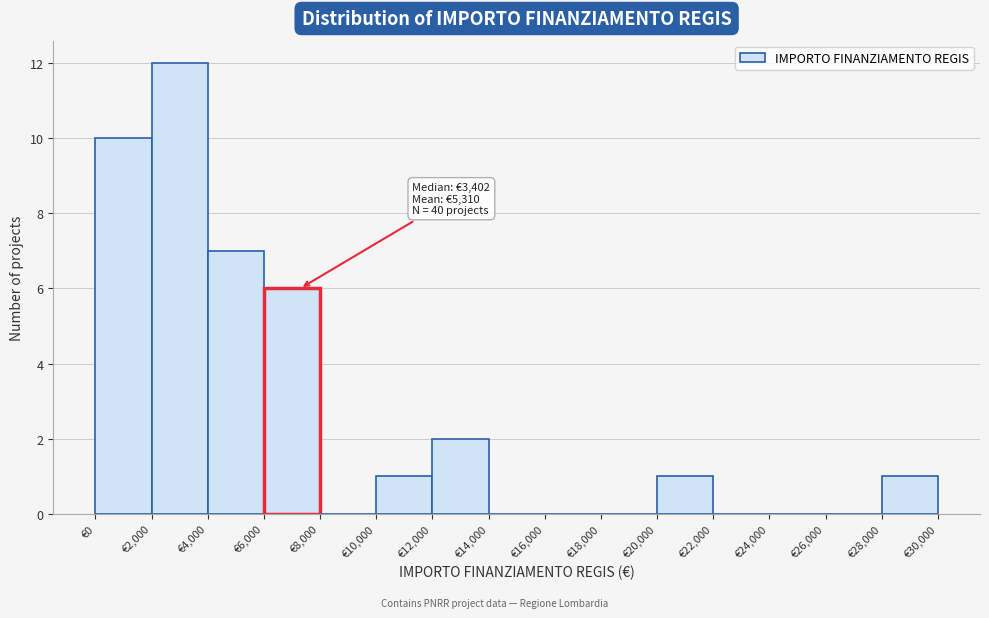

Which range on the x-axis has the tallest bar?

2000 to 4000